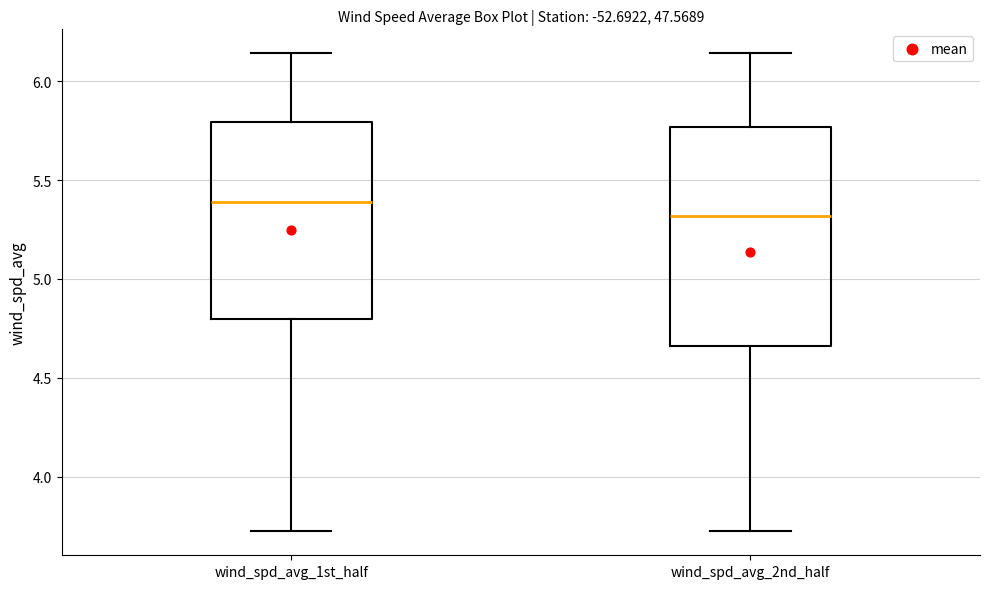

Reading left to right, transcribe this box plot: for each box, give where its median line is, the range the box spans, and where its two whiskers end, as read against the y-axis. The values are not printed on the chart, so give them approximately, as read against the axis.

wind_spd_avg_1st_half: median 5.40, box 4.80 to 5.80, whiskers 3.70 to 6.15
wind_spd_avg_2nd_half: median 5.30, box 4.65 to 5.75, whiskers 3.70 to 6.15